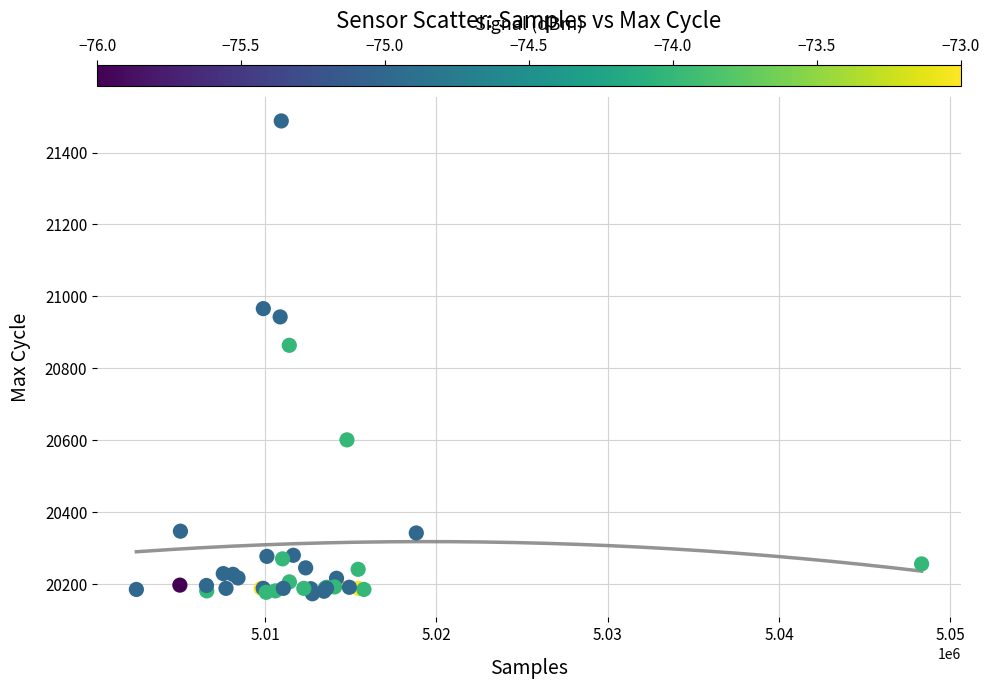

What Y value in the scatter plot is closest to 20830?

20864